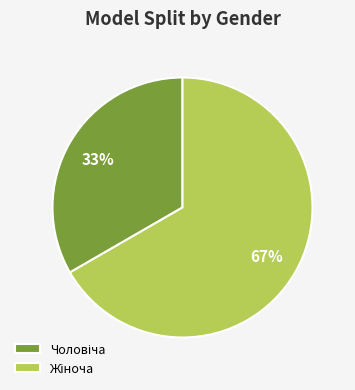

Is there a majority slice in this chart?

Yes